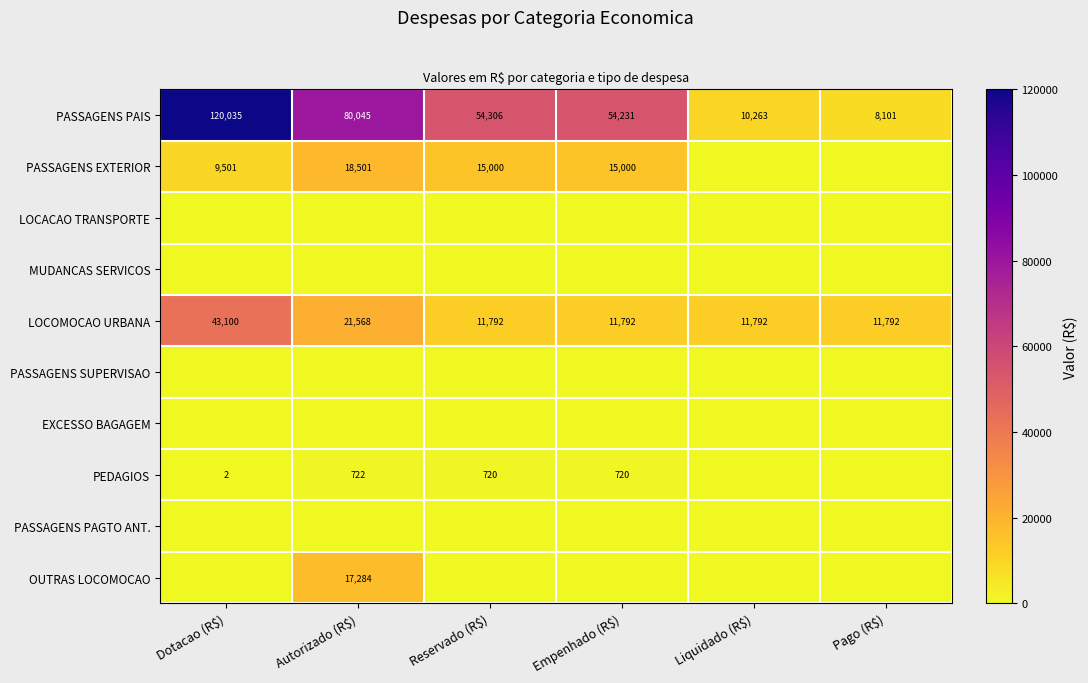

What value does the LOCOMOCAO URBANA series have at Empenhado (R$)?

11792